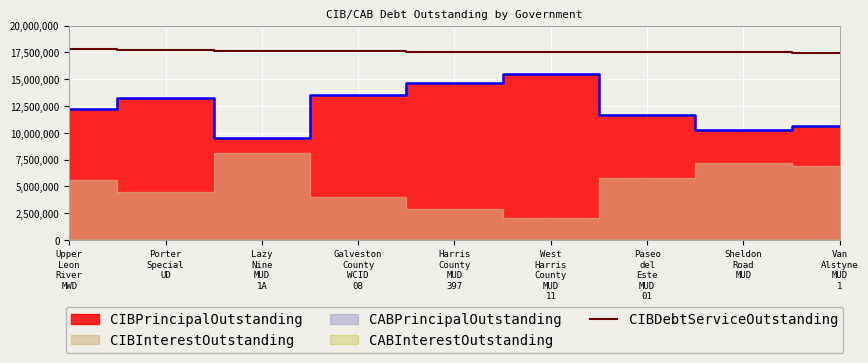

At which label does the data first exceed 17532800?

Upper
Leon
River
MWD